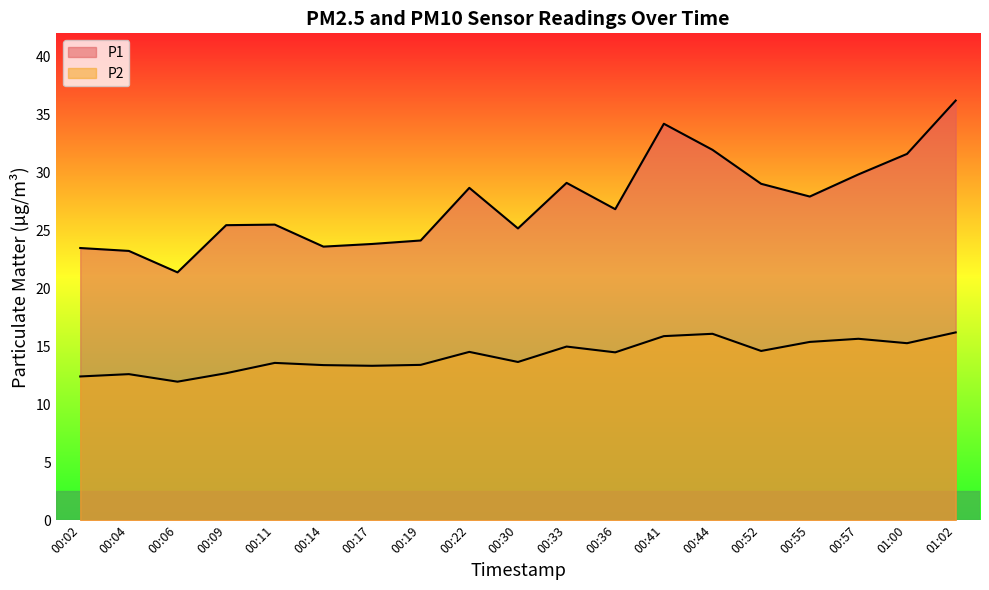

What is the label of the 12th point from the right?

00:19